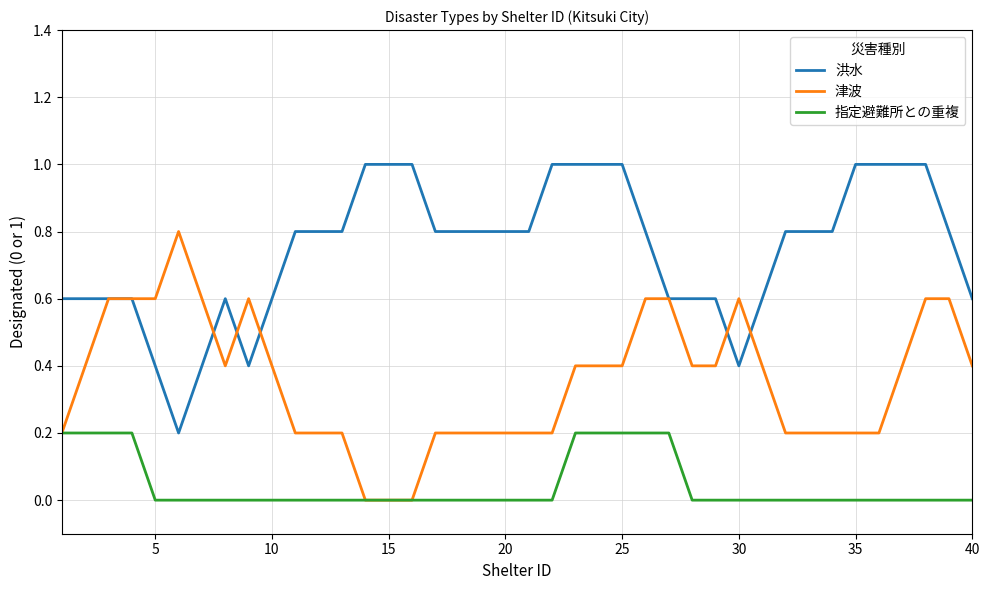

Which series has the largest total across all categories?

洪水